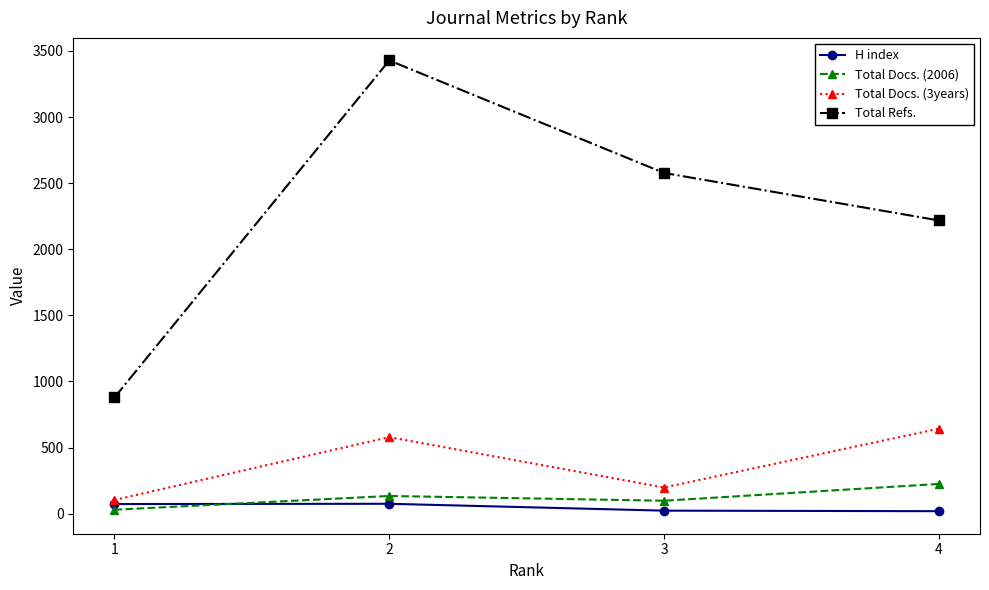

What is the difference between the H index values at 4 and 1?

54